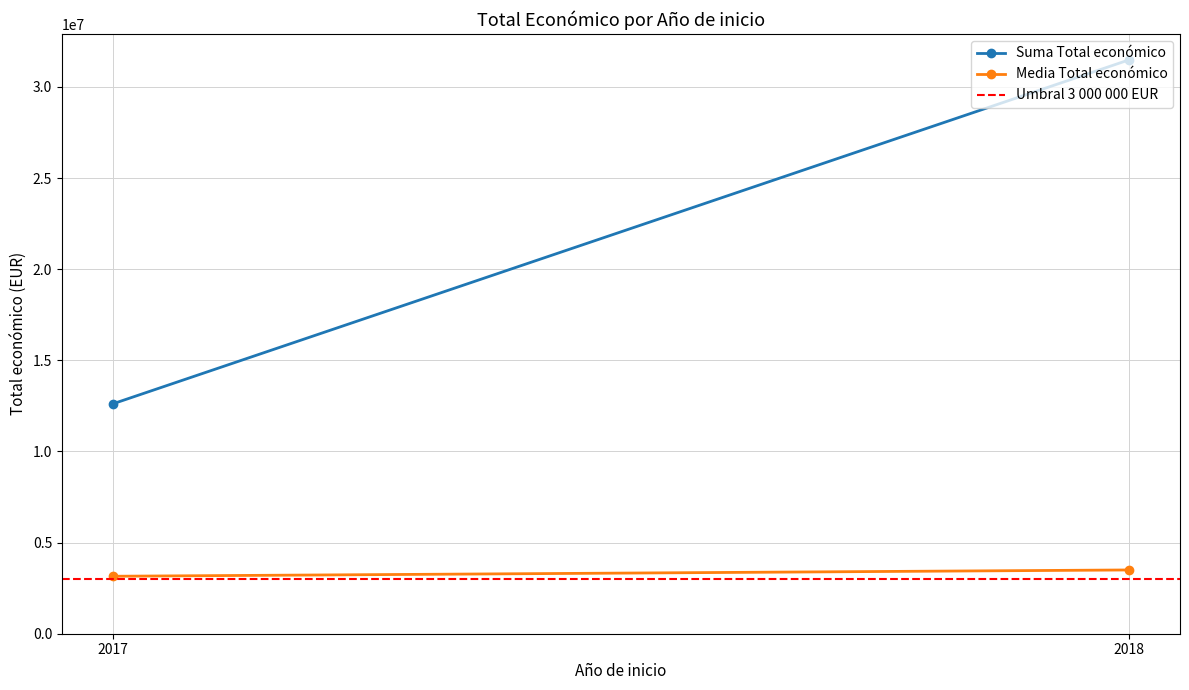

Between 2018 and 2017, which is larger?

2018